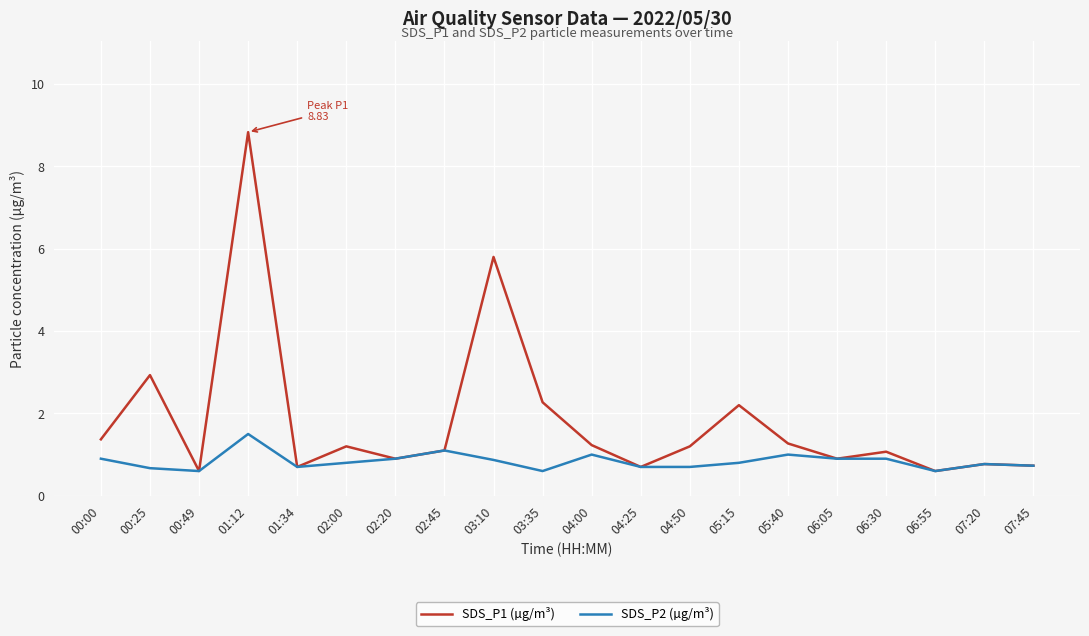

Between 03:10 and 07:45, which series saw the biggest shift?

SDS_P1 (µg/m³)